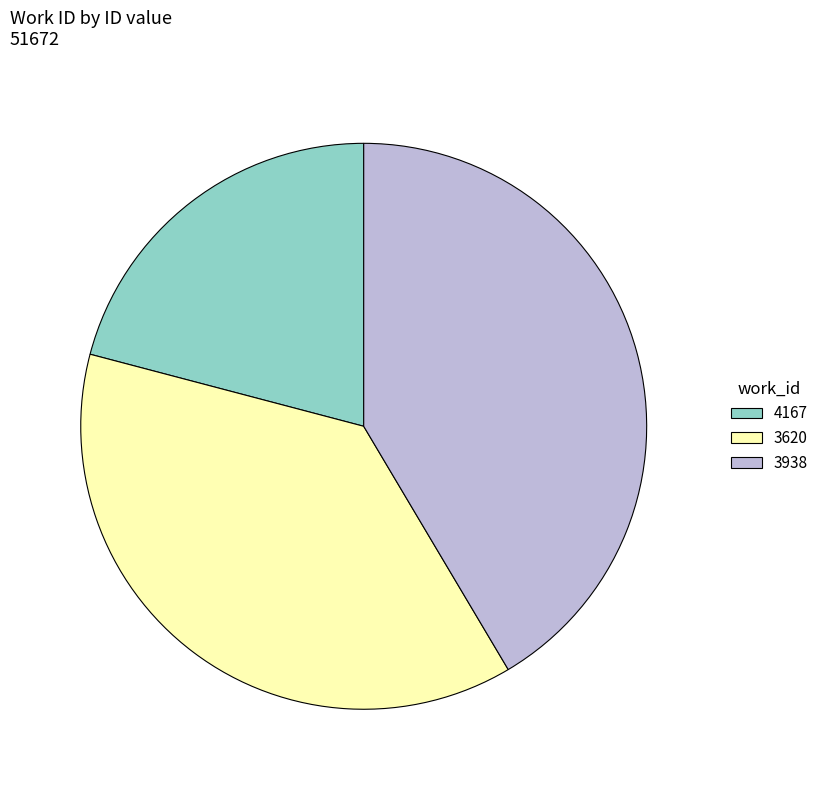

How many segments does this pie chart have?

3